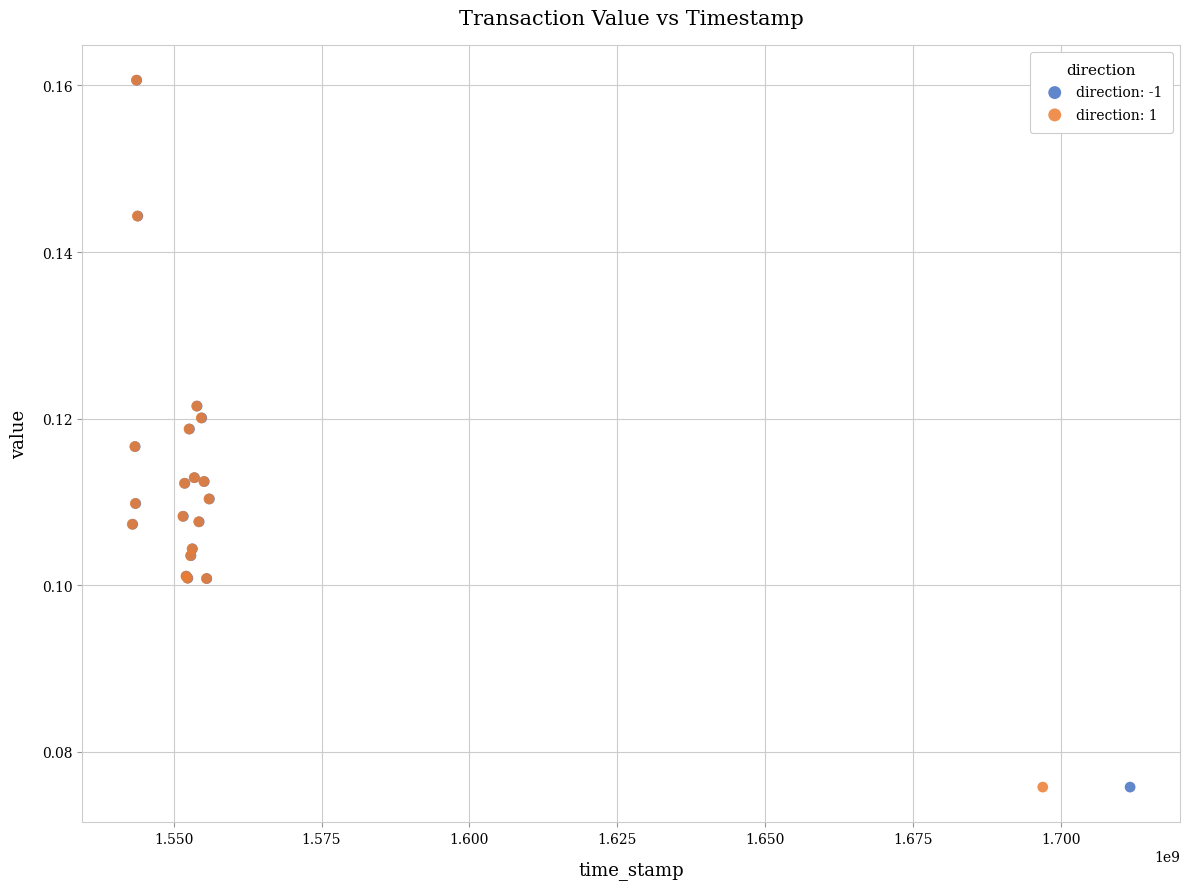

What are all the series names shown in the legend?

direction: -1, direction: 1